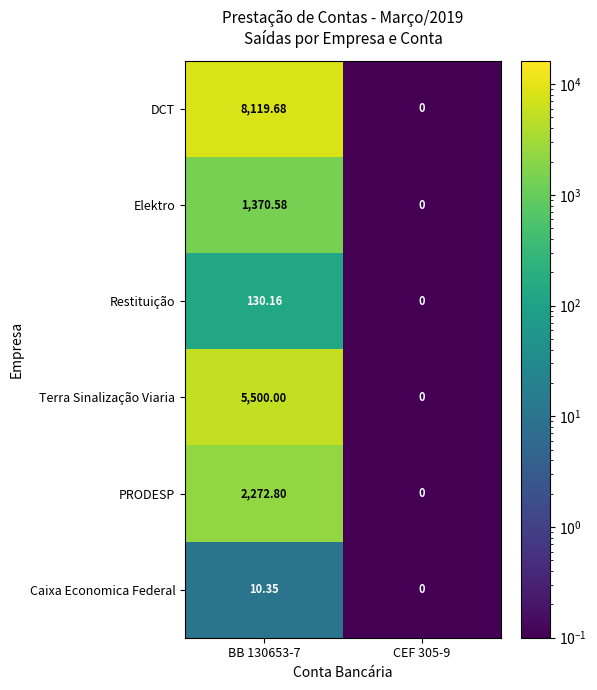

At BB 130653-7, list the series in order from largest to smallest.

DCT, Terra Sinalização Viaria, PRODESP, Elektro, Restituição, Caixa Economica Federal